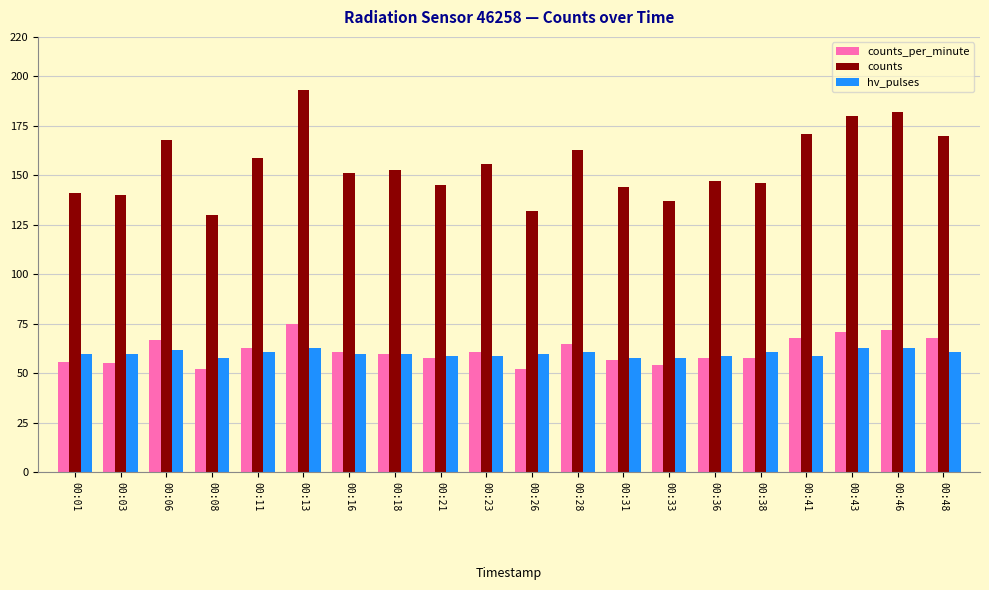

The value of counts_per_minute at 00:26 is 92. True or false?

False